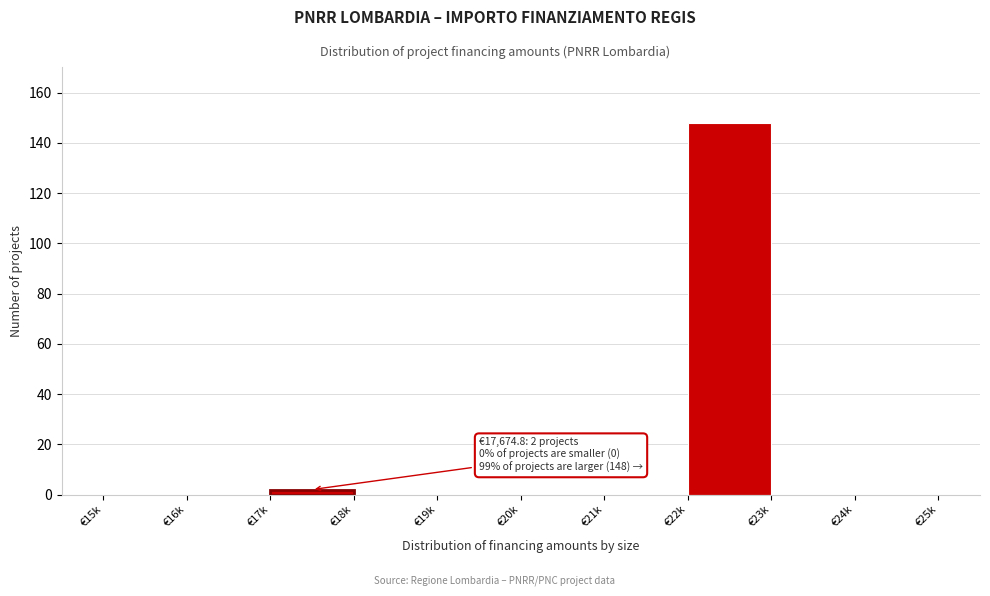

Reading right to left, list all the values displayed in this chart.

€24k=0	€23k=0	€22k=148	€21k=0	€20k=0	€19k=0	€18k=0	€17k=2	€16k=0	€15k=0